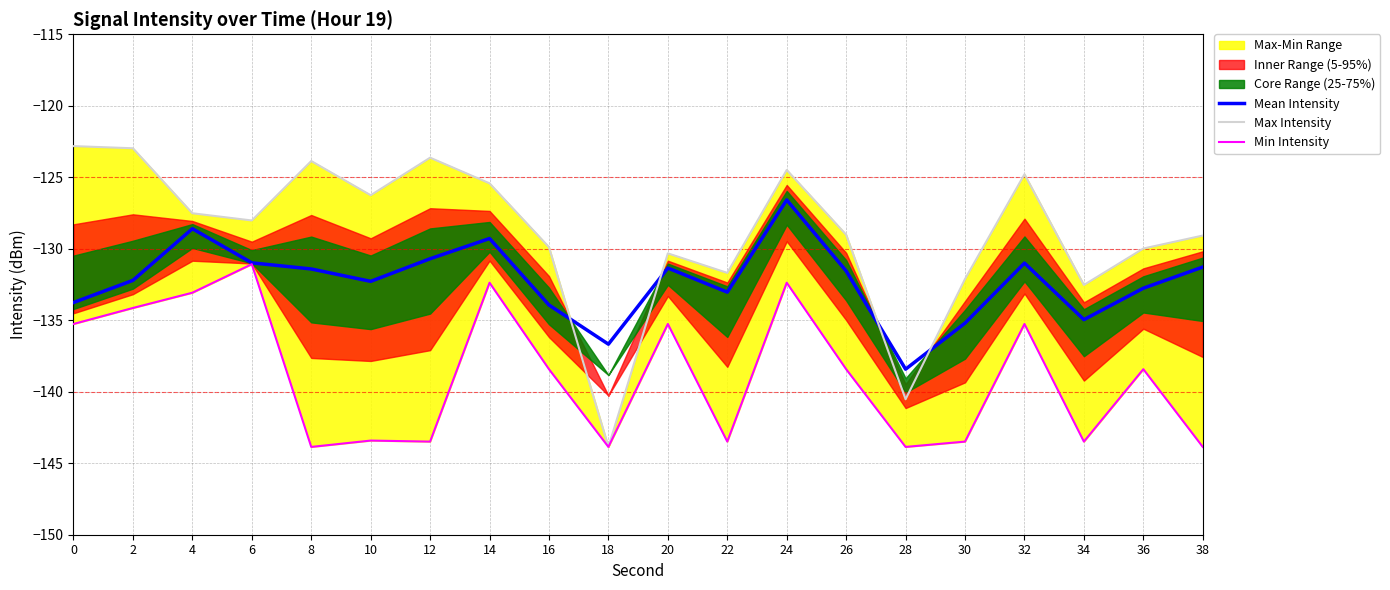

At which category is the sum across all series the highest?

24